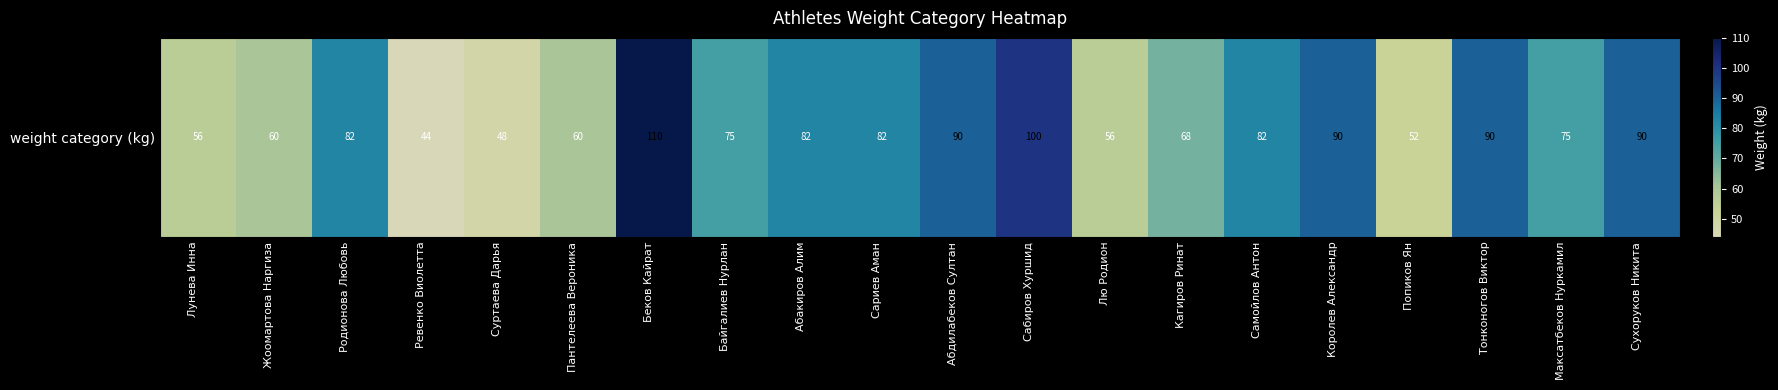

Rank the categories by value from highest to lowest.

Беков Кайрат, Сабиров Хуршид, Абдилабеков Султан, Королев Александр, Тонконогов Виктор, Сухоруков Никита, Родионова Любовь, Абакиров Алим, Сариев Аман, Самойлов Антон, Байгалиев Нурлан, Максатбеков Нуркамил, Кагиров Ринат, Жоомартова Наргиза, Пантелеева Вероника, Лунева Инна, Лю Родион, Попиков Ян, Суртаева Дарья, Ревенко Виолетта